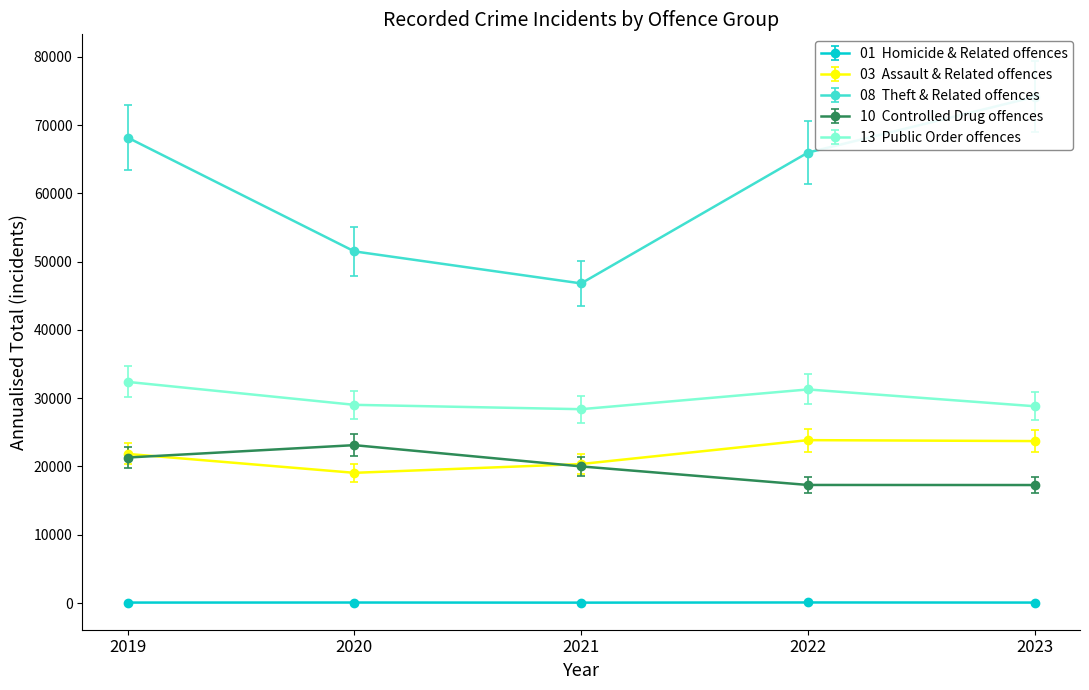

At which label does 01  Homicide & Related offences reach its peak?

2022